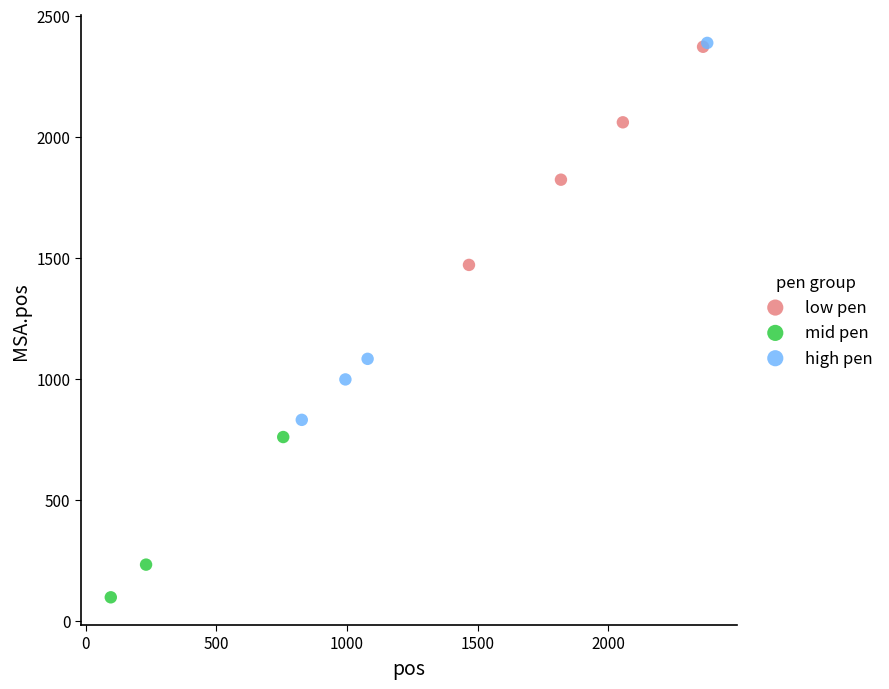

Which series has the widest spread of Y values?

high pen